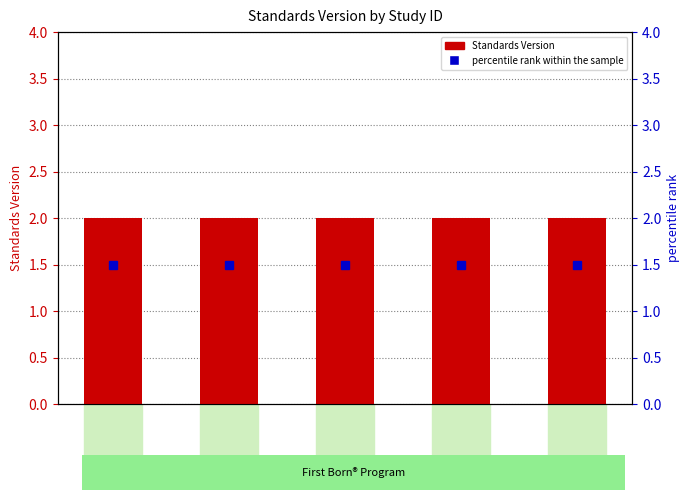

What is the minimum value for Standards Version?

2.0